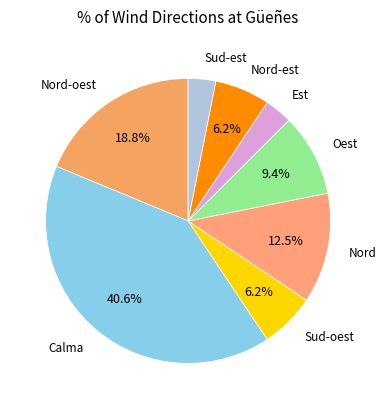

The Calma slice represents 33% of the pie. True or false?

False